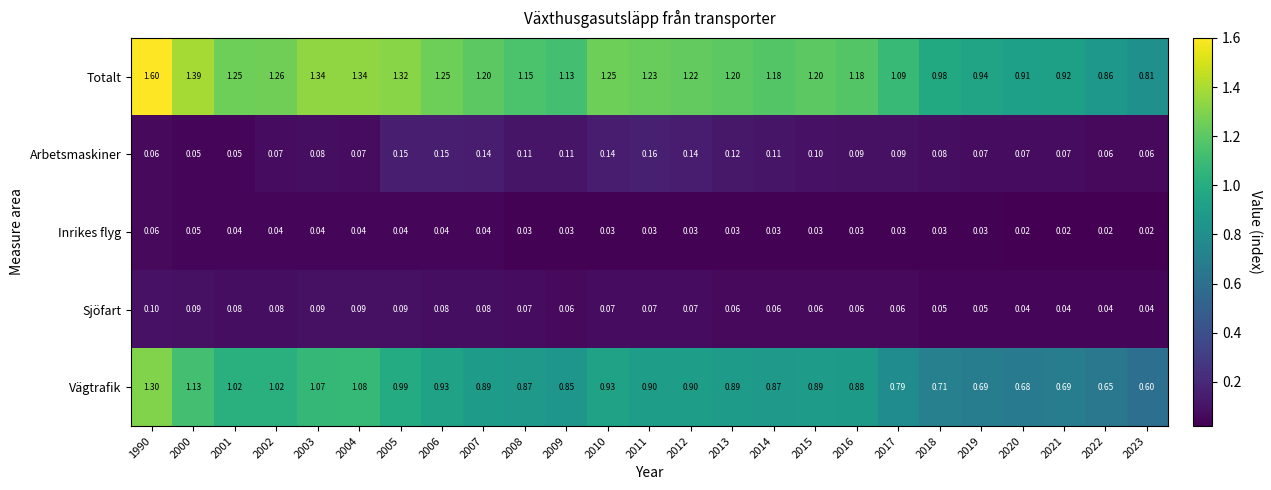

What is the spread (max minus min) of values at 2012?

1.2